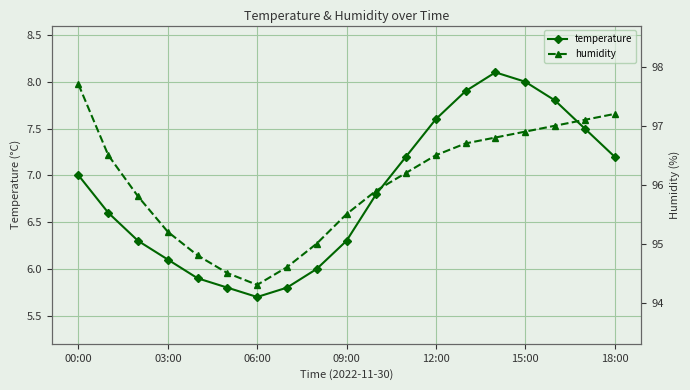

What is the average value of the temperature series?

6.8